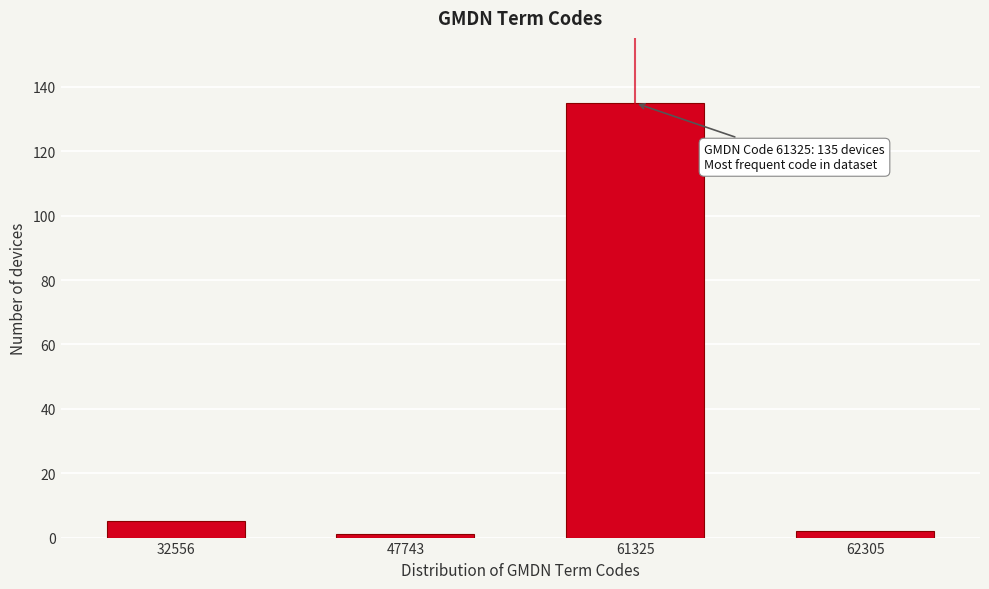

Reading left to right, what are all the values shown in this chart?

32556=5	47743=1	61325=135	62305=2